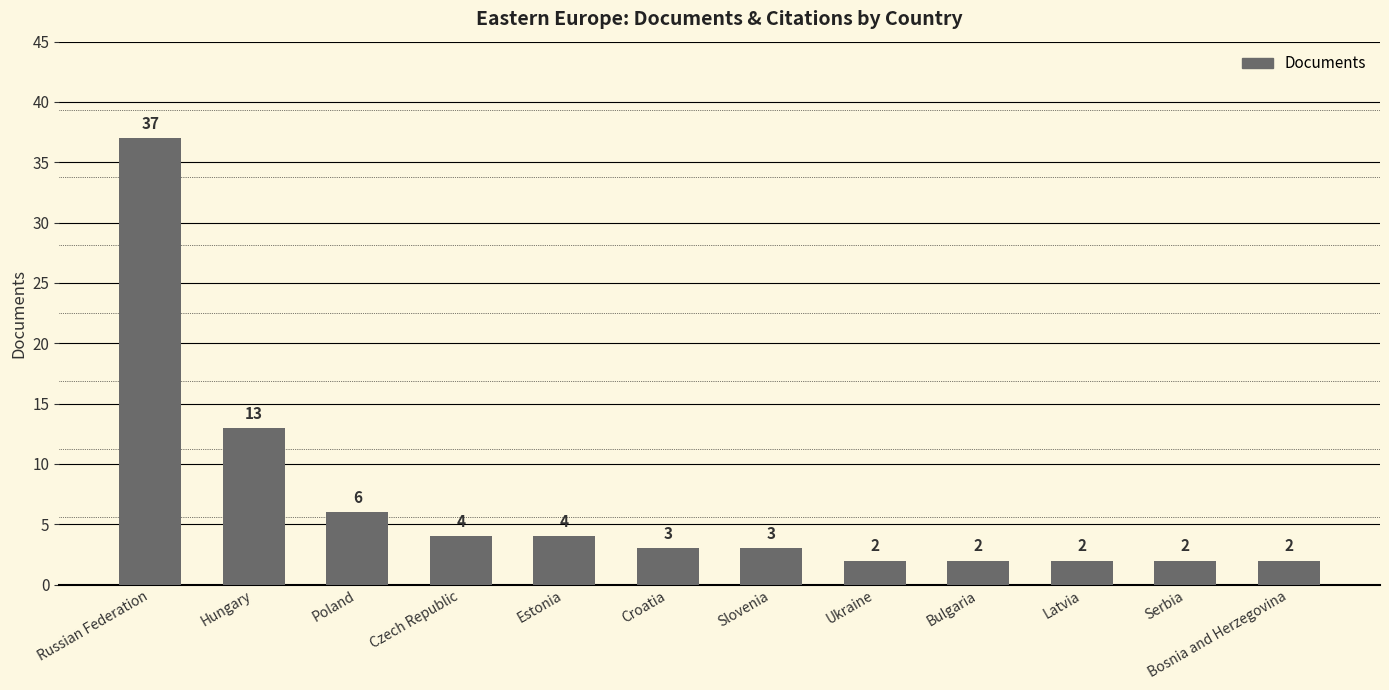

How many data points are less than 3?

5